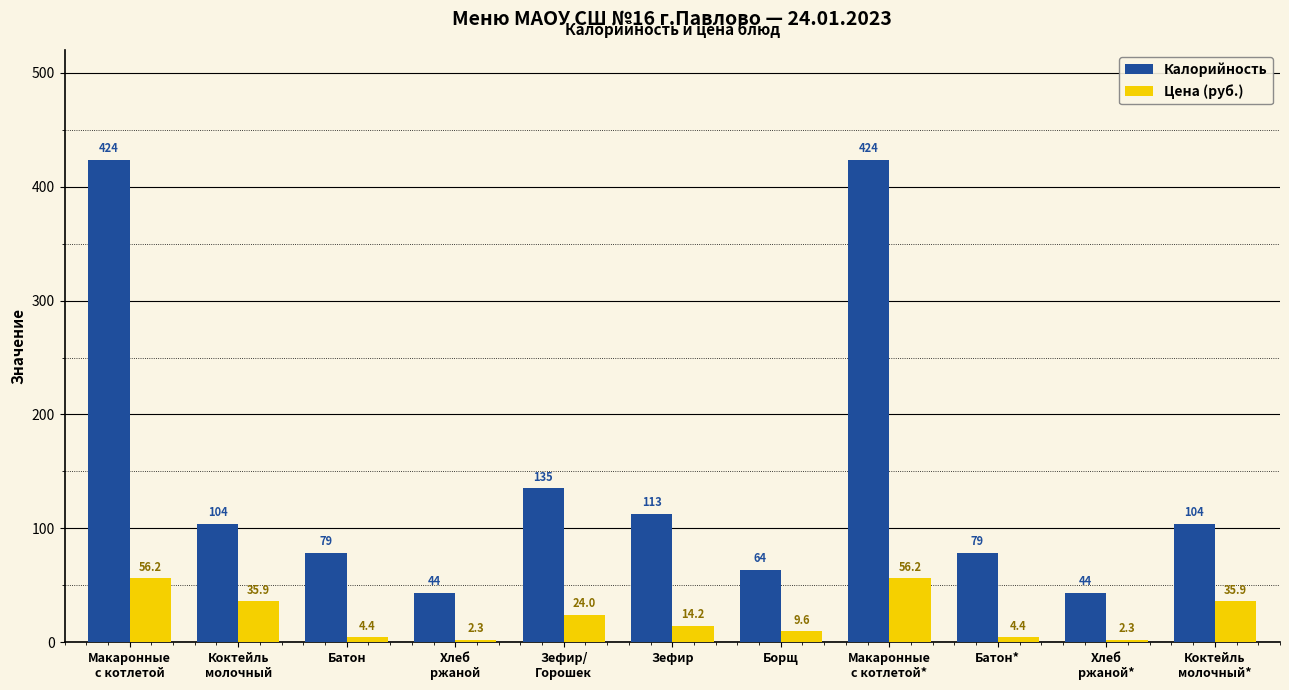

Which series changed the most between Батон* and Хлеб
ржаной*?

Калорийность